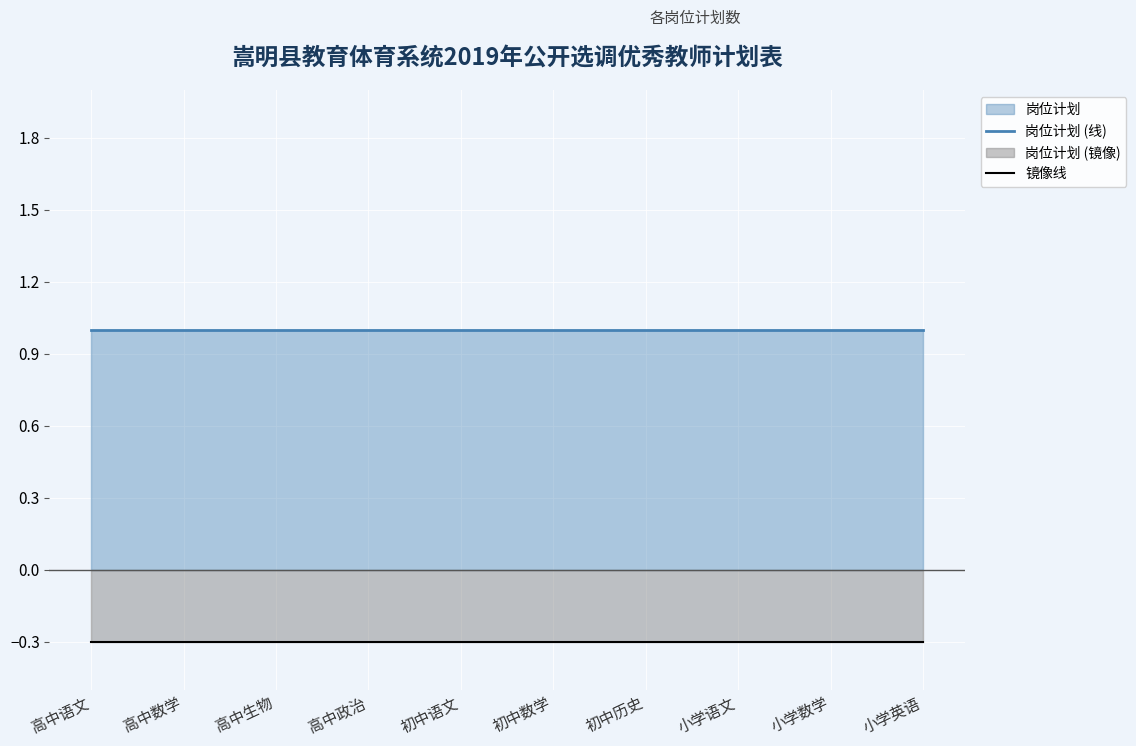

Which series has the largest range (max minus min)?

岗位计划 (线)